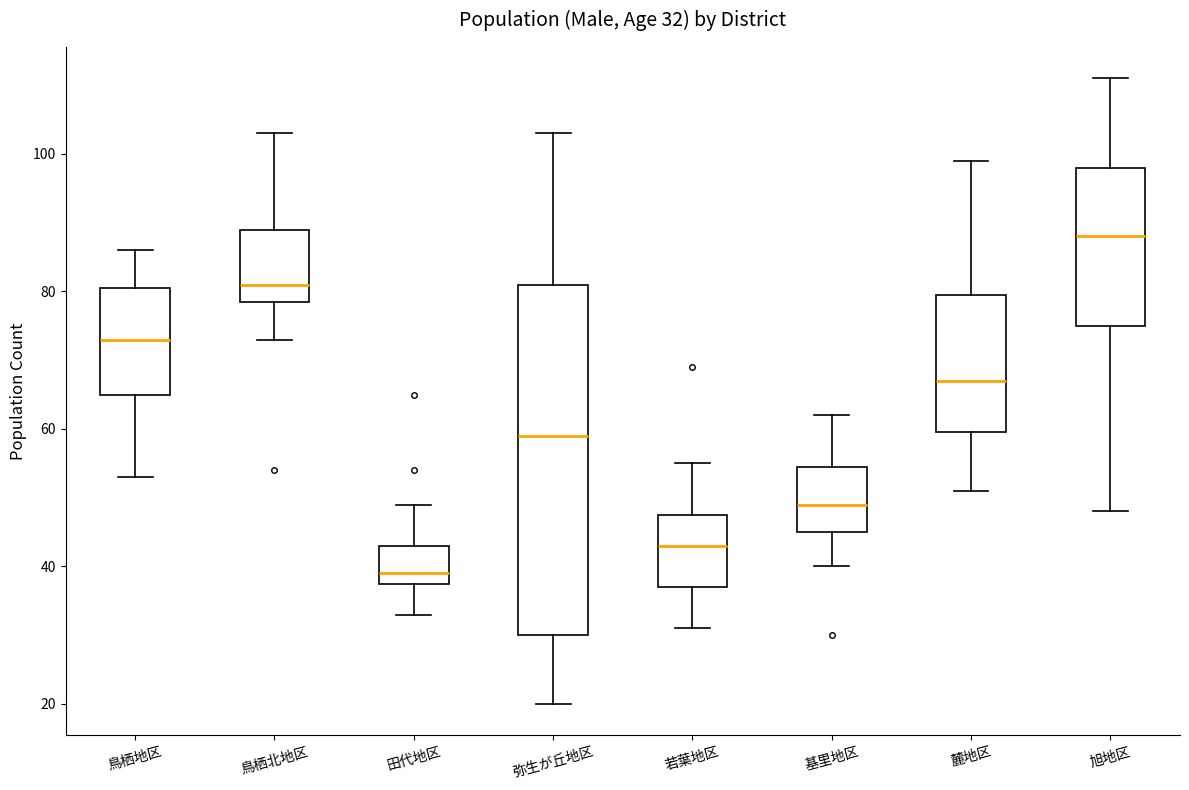

Which box is the tallest, from its lower edge to its upper edge?

弥生が丘地区